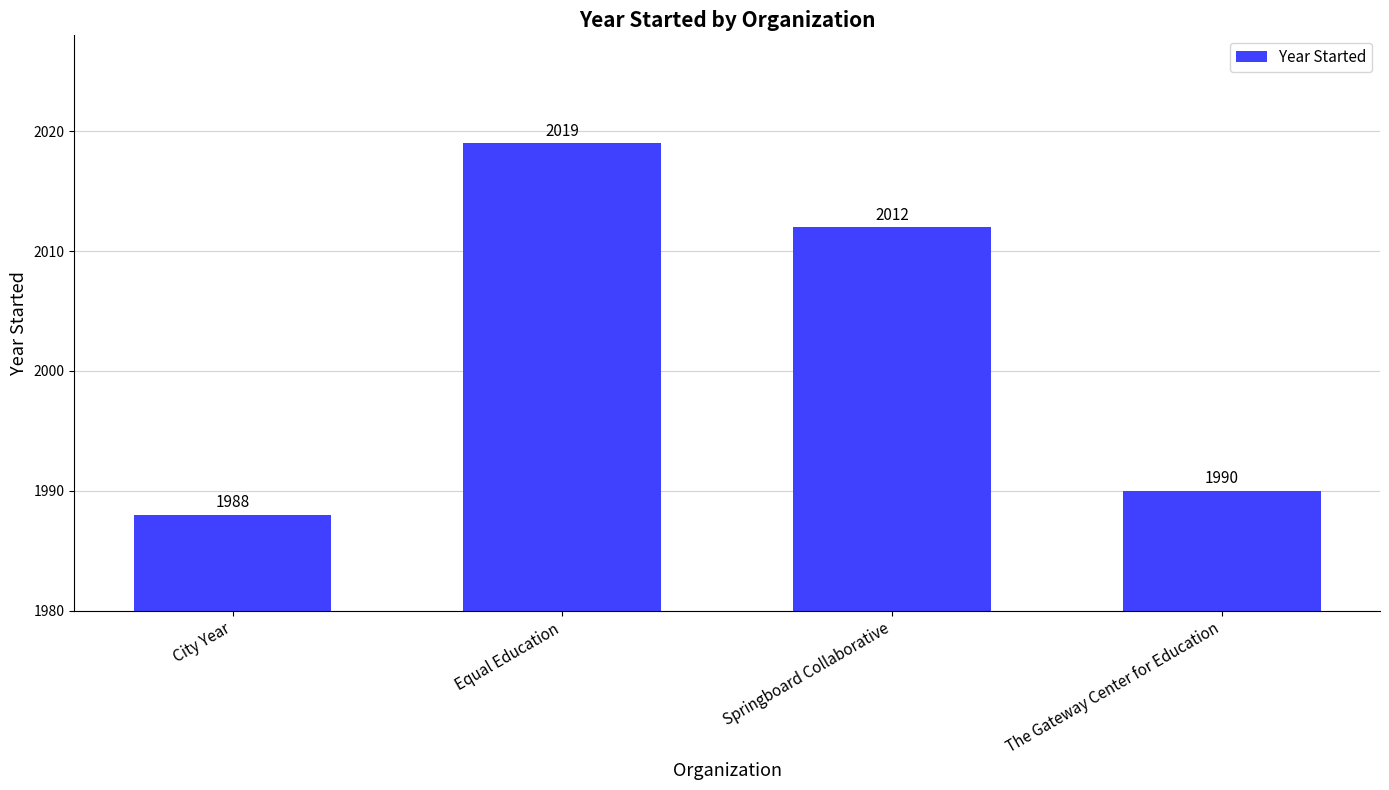

Reading right to left, extract all data points from this chart.

The Gateway Center for Education=1990	Springboard Collaborative=2012	Equal Education=2019	City Year=1988